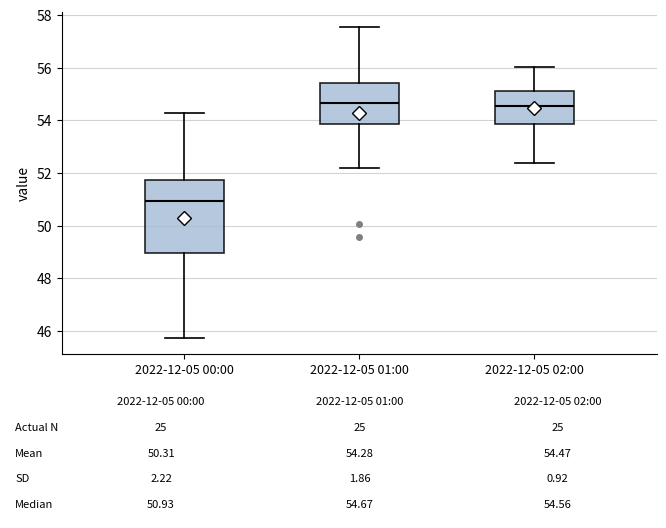

Comparing the boxes themselves (not the whiskers), which one is the tallest?

2022-12-05 00:00